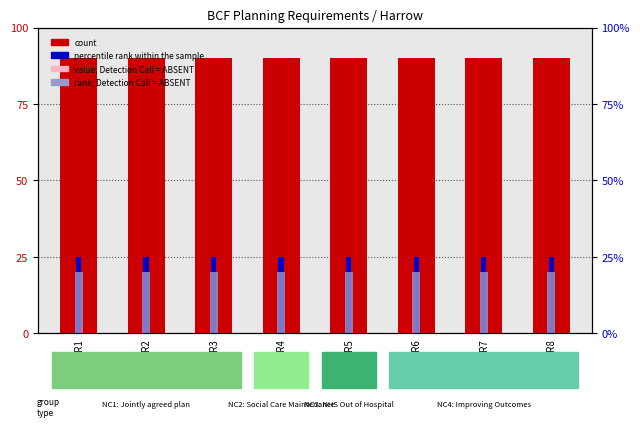

The rank, Detection Call = ABSENT series shows 20 at PR6. True or false?

True